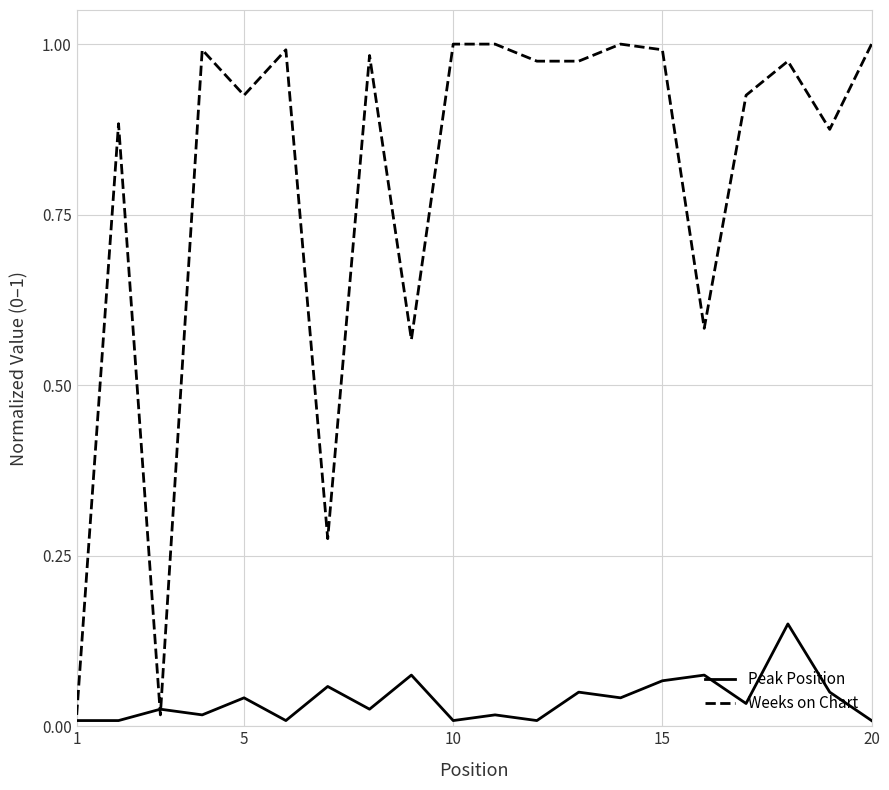

Which series has the largest total across all categories?

Weeks on Chart